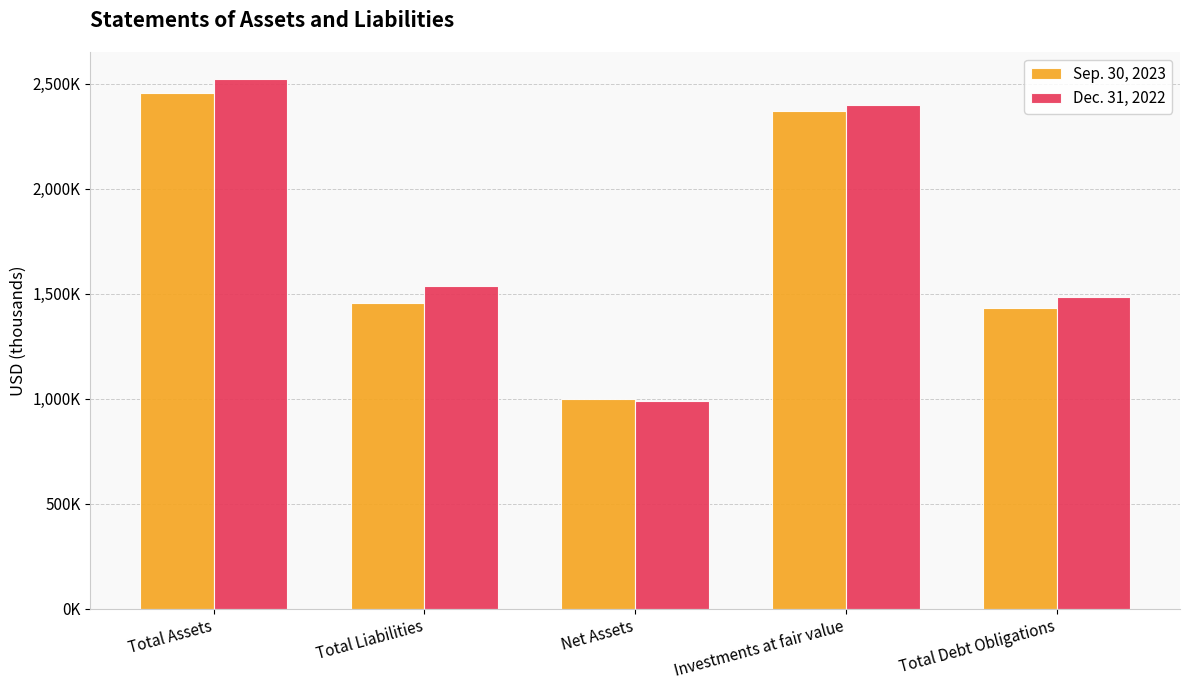

What is the average value of the Dec. 31, 2022 series?

1786509